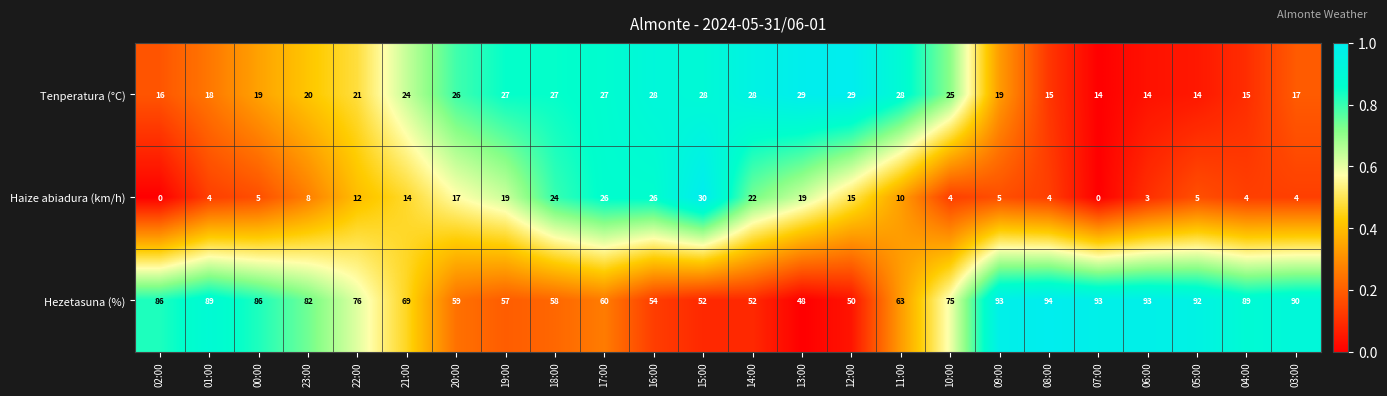

Which series changed the most between 10:00 and 09:00?

Hezetasuna (%)